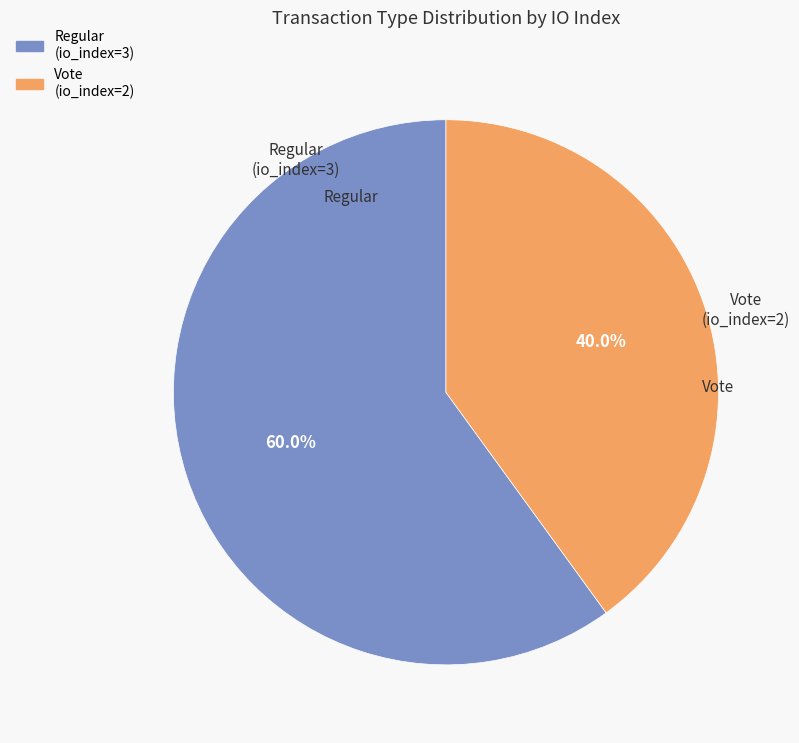

Count the number of slices in the pie.

2